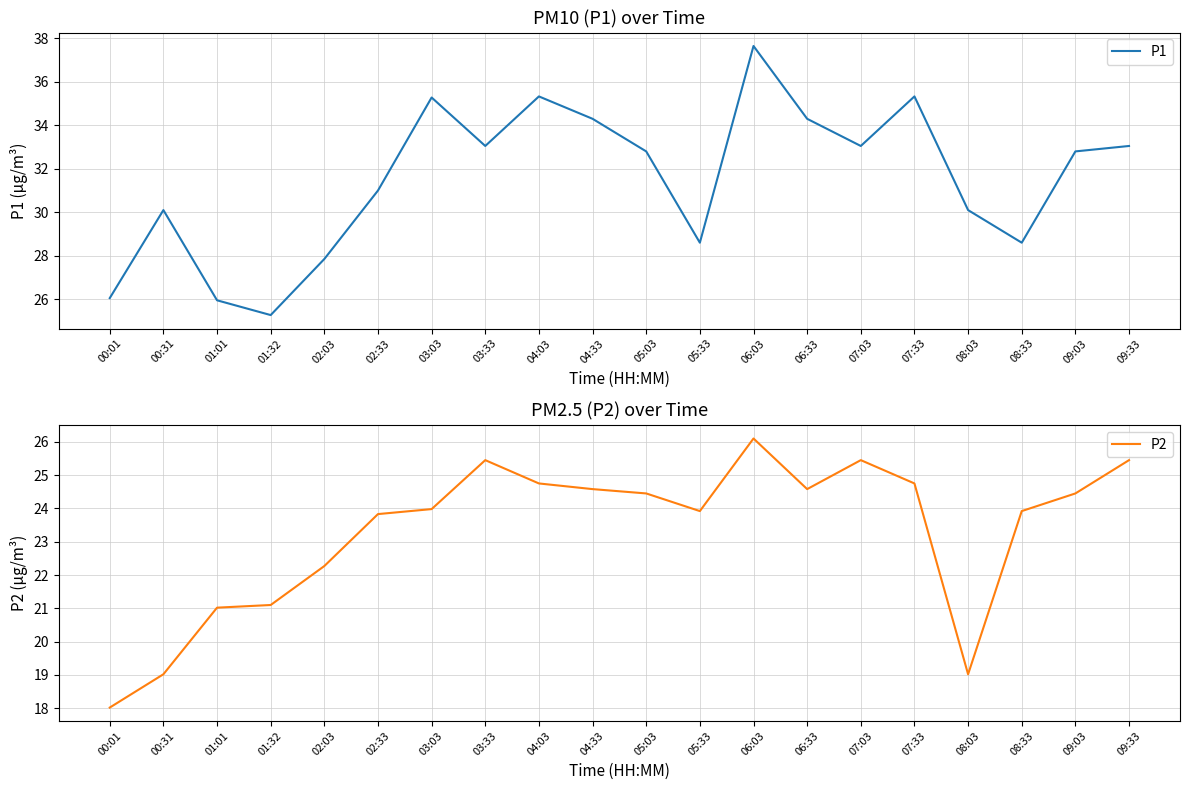

Is it true that P2 equals 36.8 at 04:03?

False